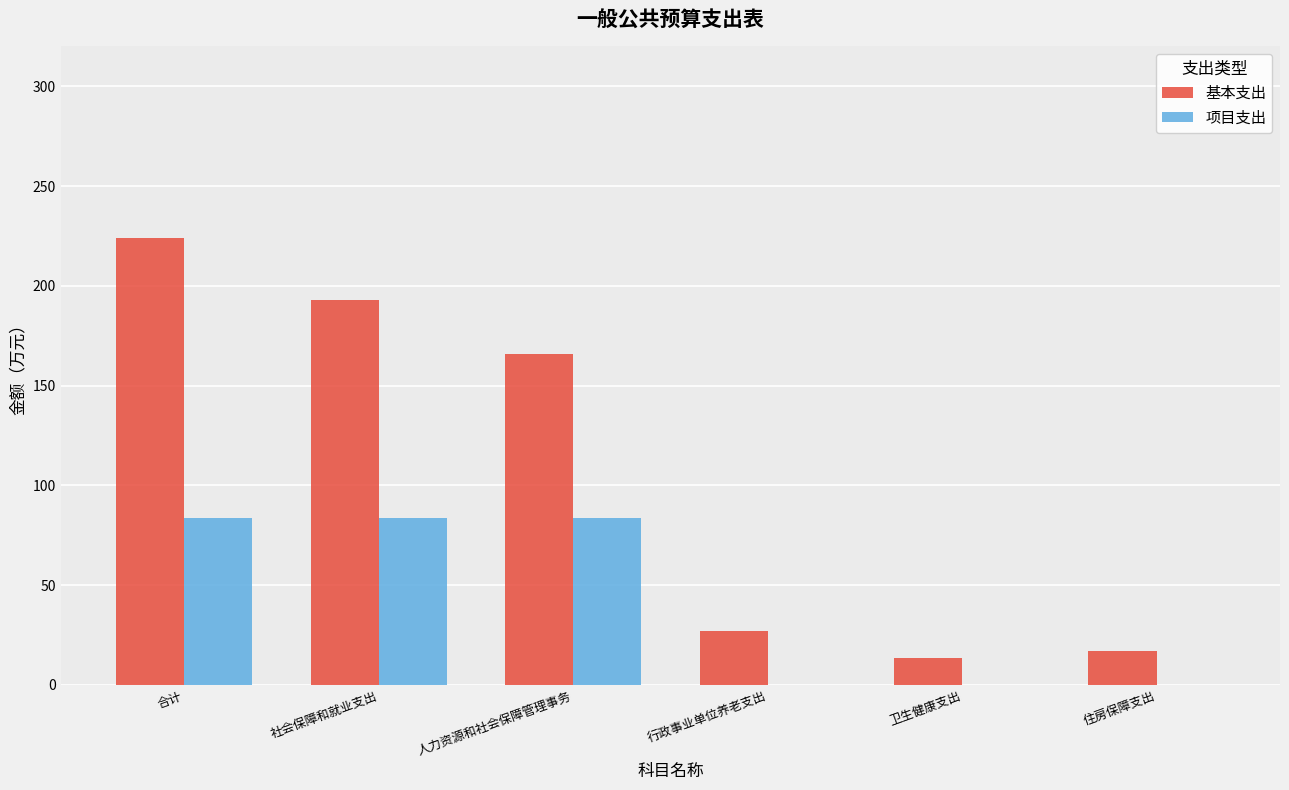

Which series has the largest range (max minus min)?

基本支出